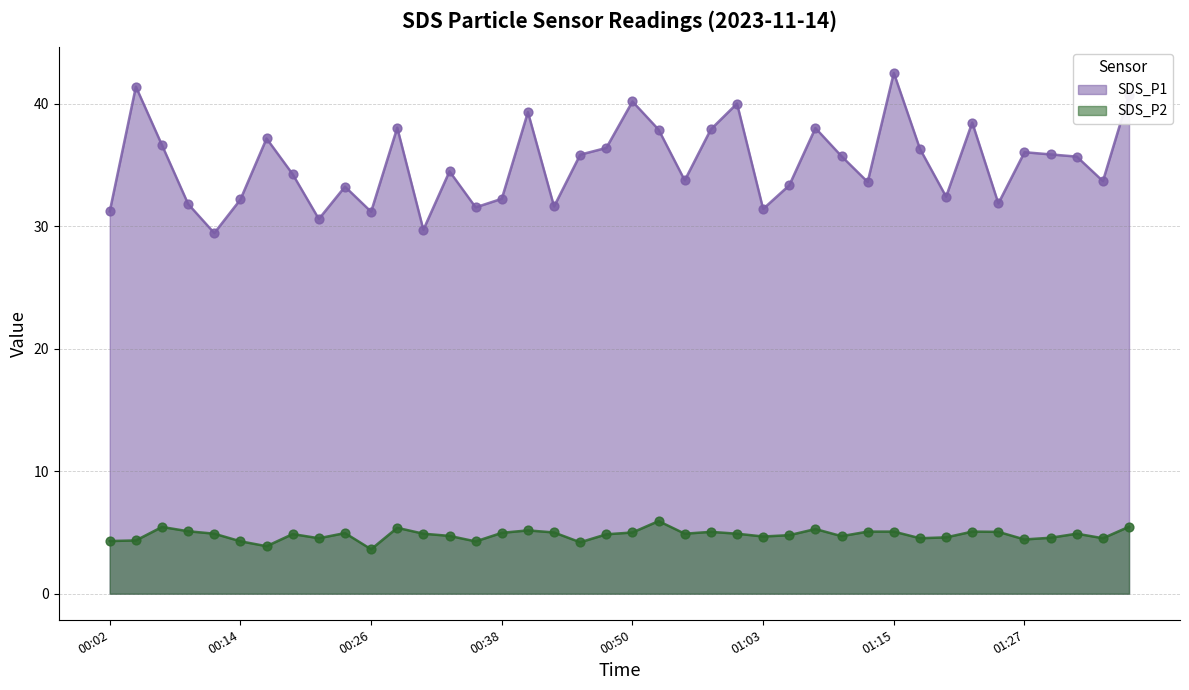

Which series has the largest total across all categories?

SDS_P1